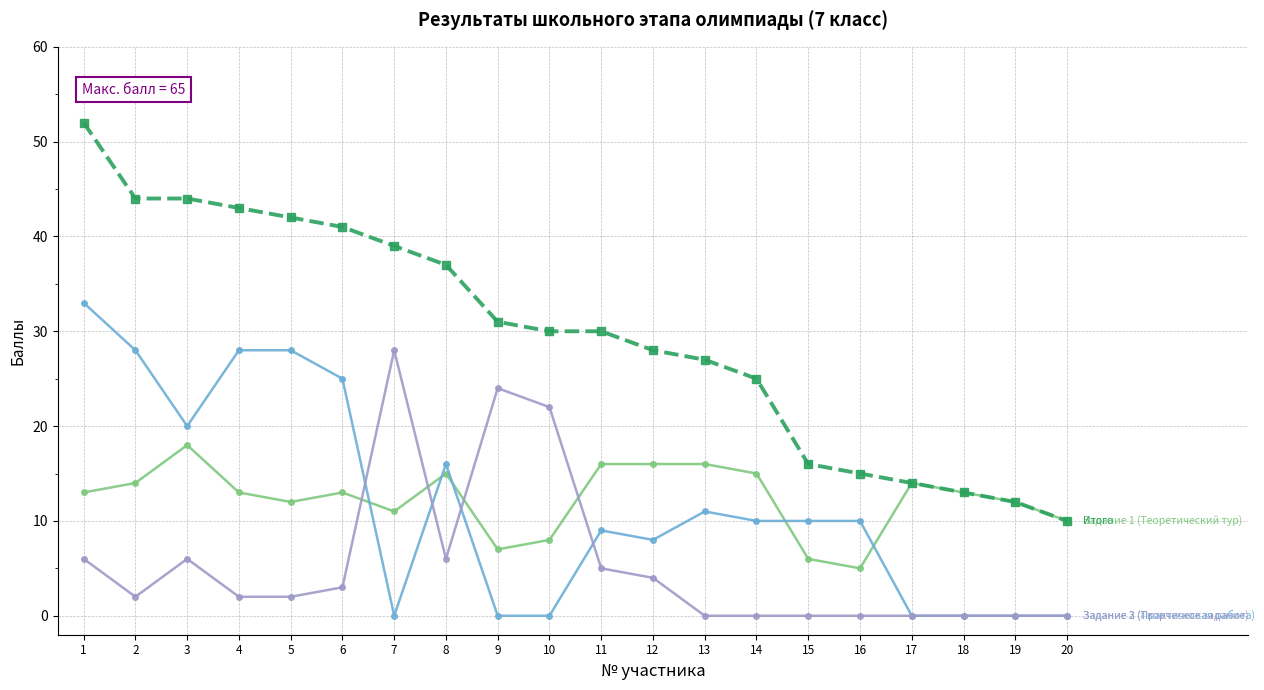

What is the maximum value shown in the chart?

52